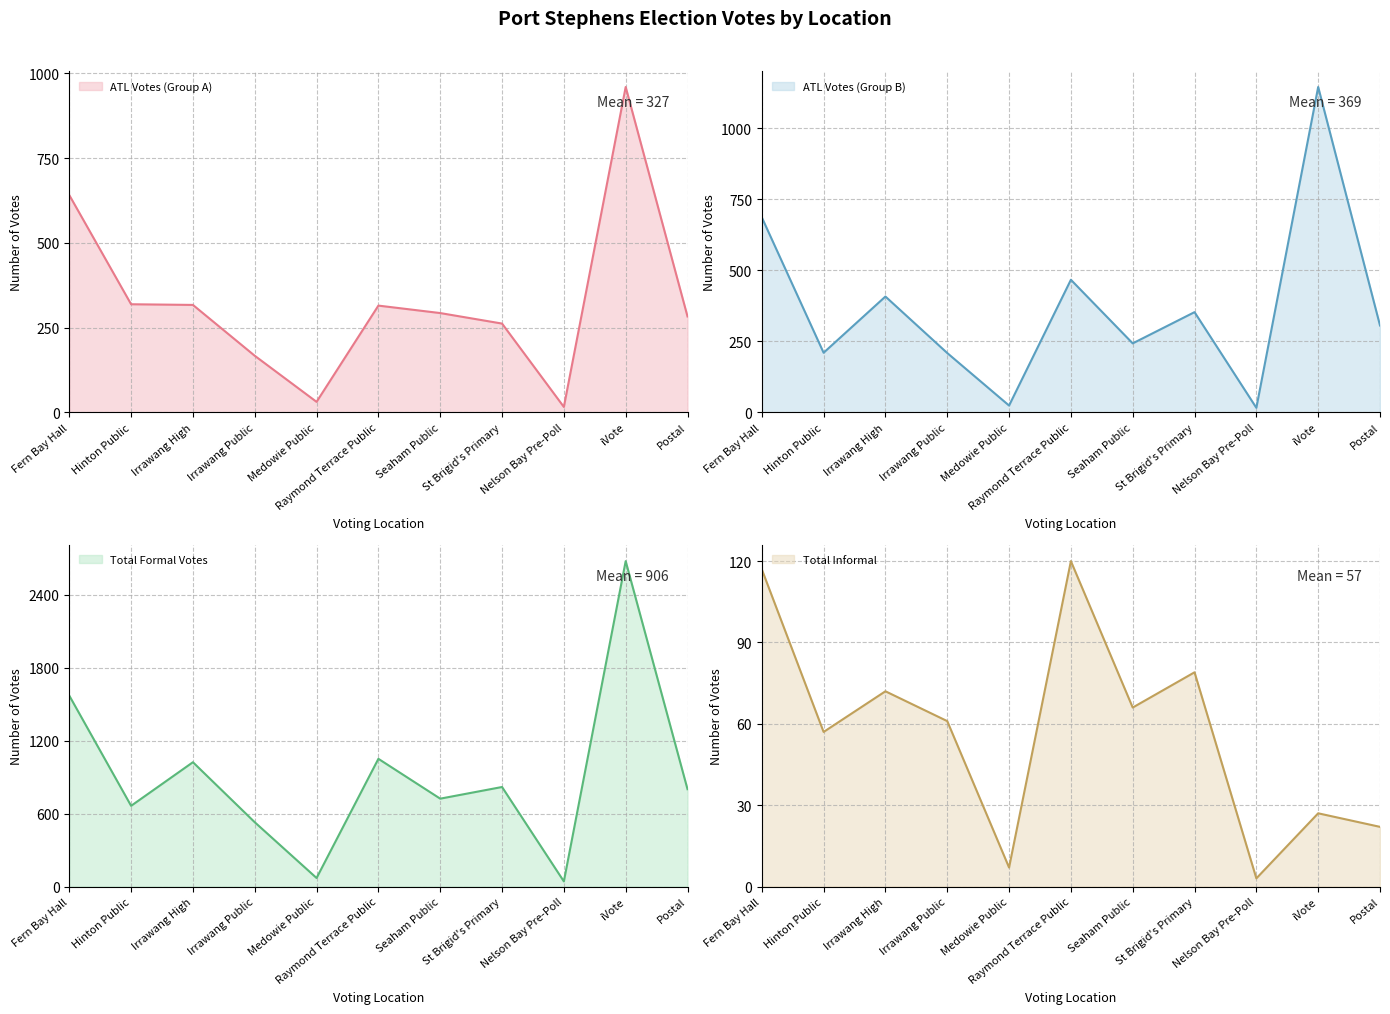

The ATL Votes (Group B) series shows 24 at Medowie Public. True or false?

True